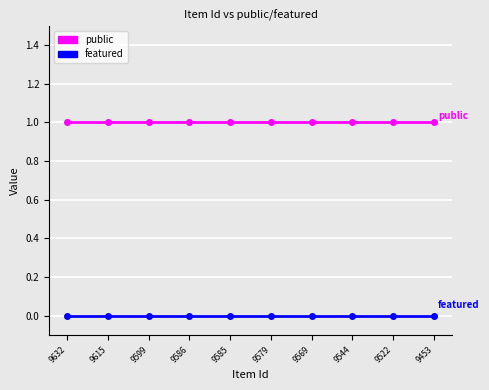

How many lines are shown in the chart?

2